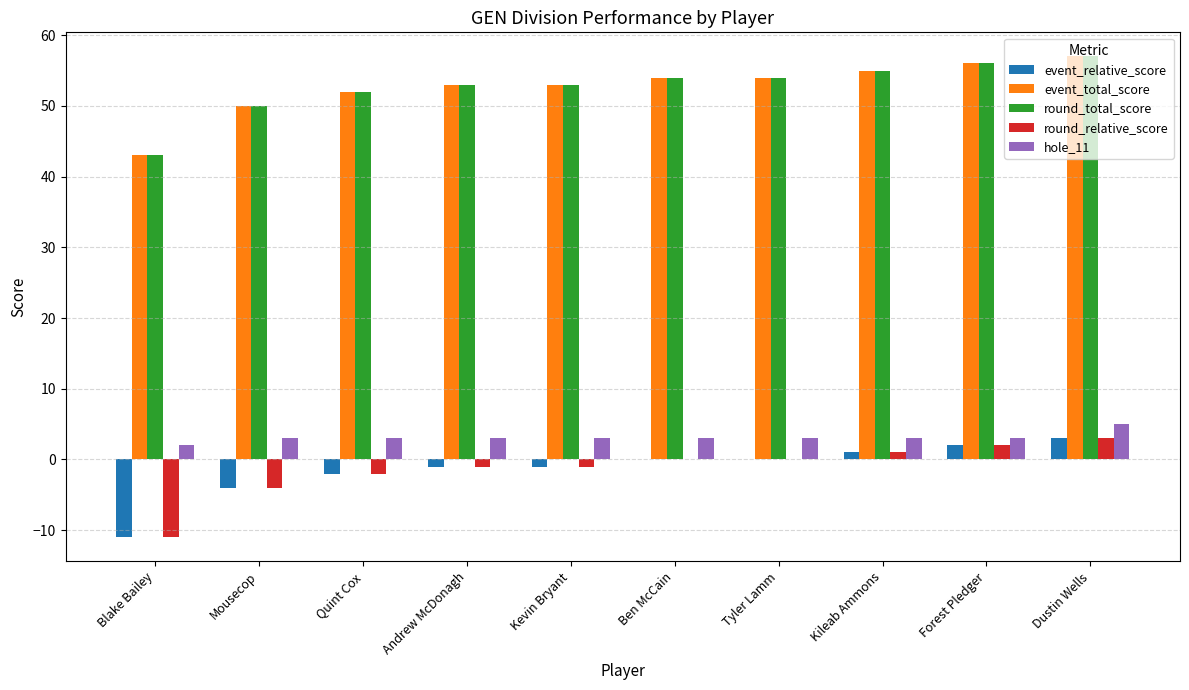

Reading left to right, what are all the values shown in this chart?

event_relative_score: -11	-4	-2	-1	-1	0	0	1	2	3
event_total_score: 43	50	52	53	53	54	54	55	56	57
round_total_score: 43	50	52	53	53	54	54	55	56	57
round_relative_score: -11	-4	-2	-1	-1	0	0	1	2	3
hole_11: 2	3	3	3	3	3	3	3	3	5